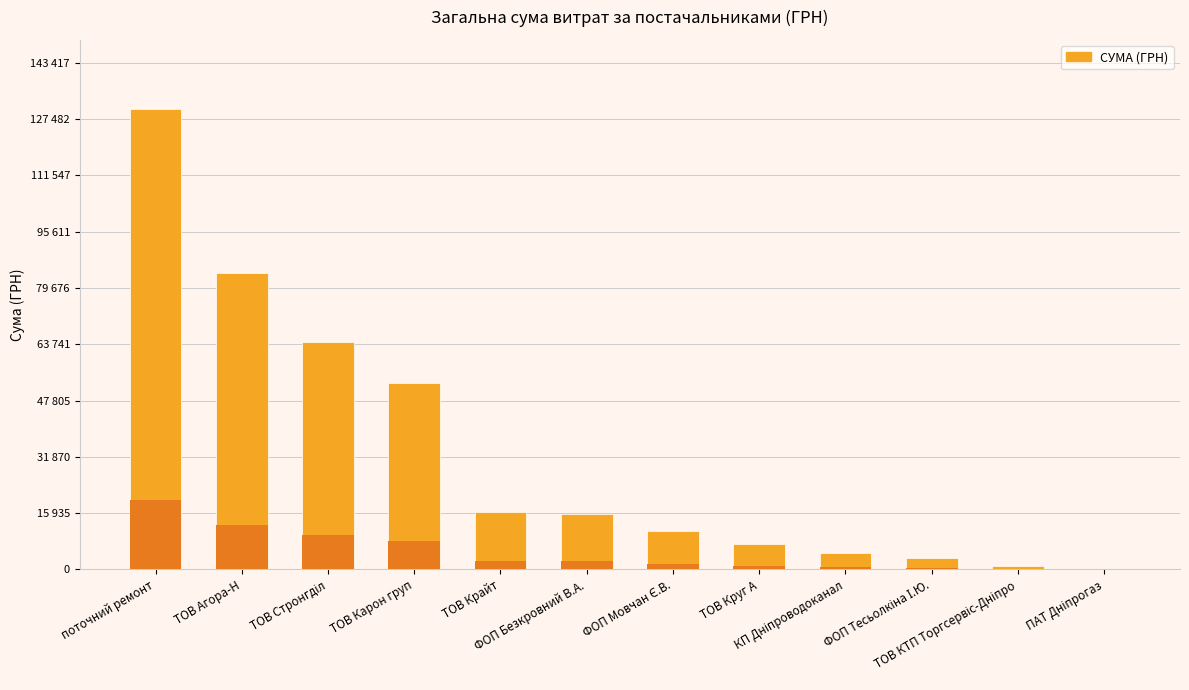

Where is the data nearest to the value 70146?

ТОВ Стронгділ